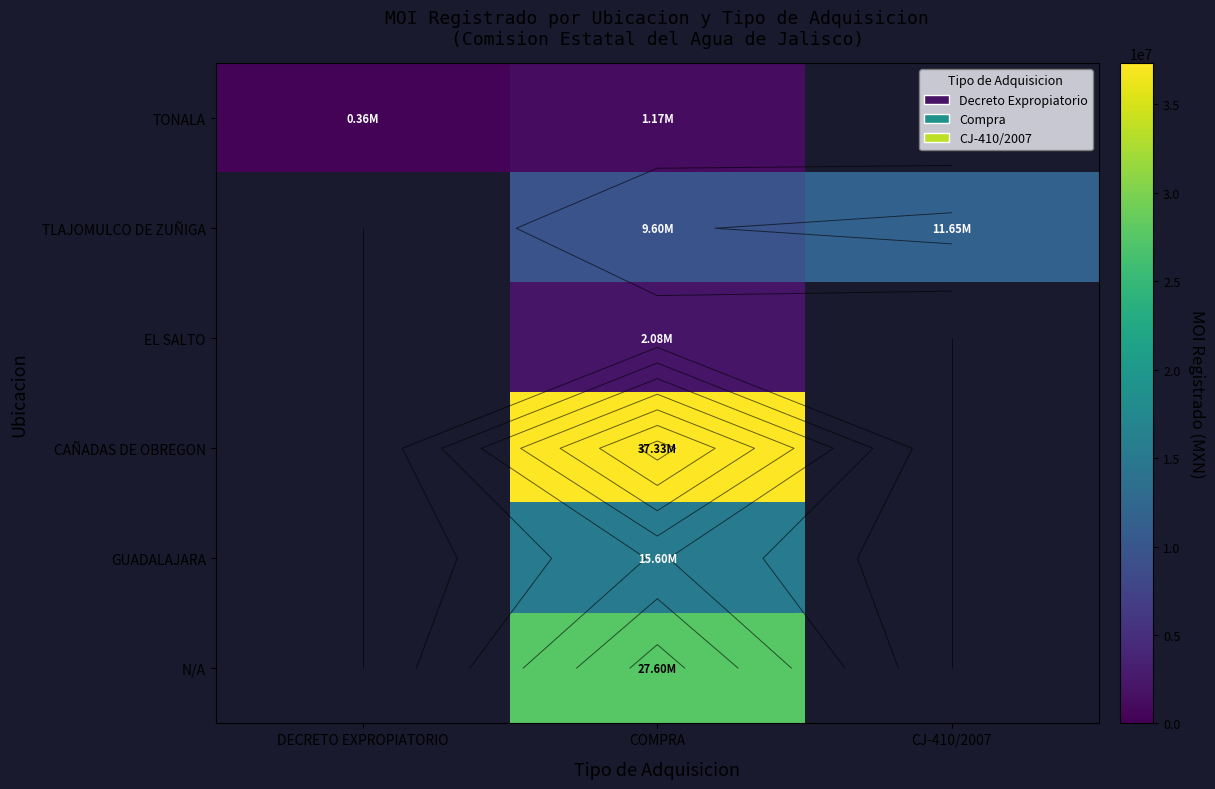

At how many categories does at least one series exceed 35965712?

1